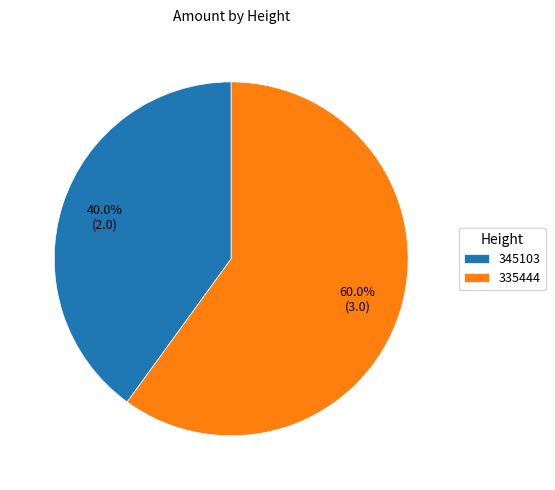

What is the ratio of the value at 335444 to the value at 345103?

1.5